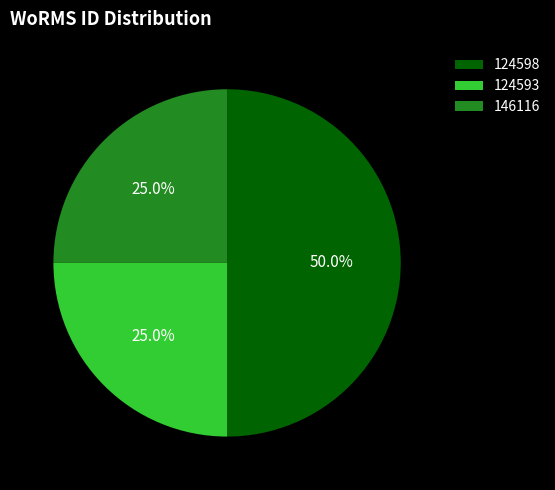

Does 124593 account for over 50% of the chart?

No